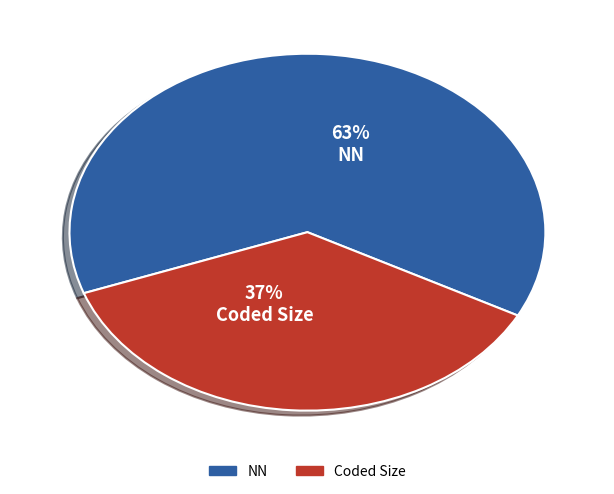

Is there a majority slice in this chart?

Yes